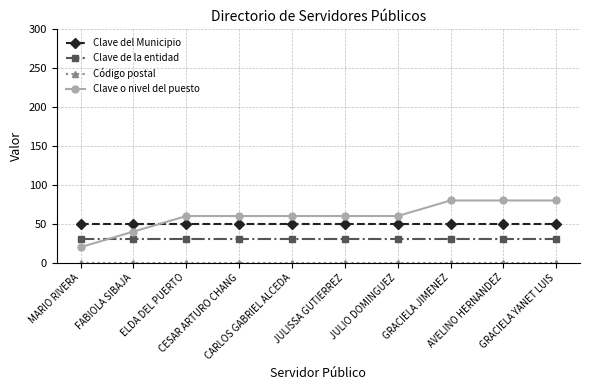

How many lines are shown in the chart?

4